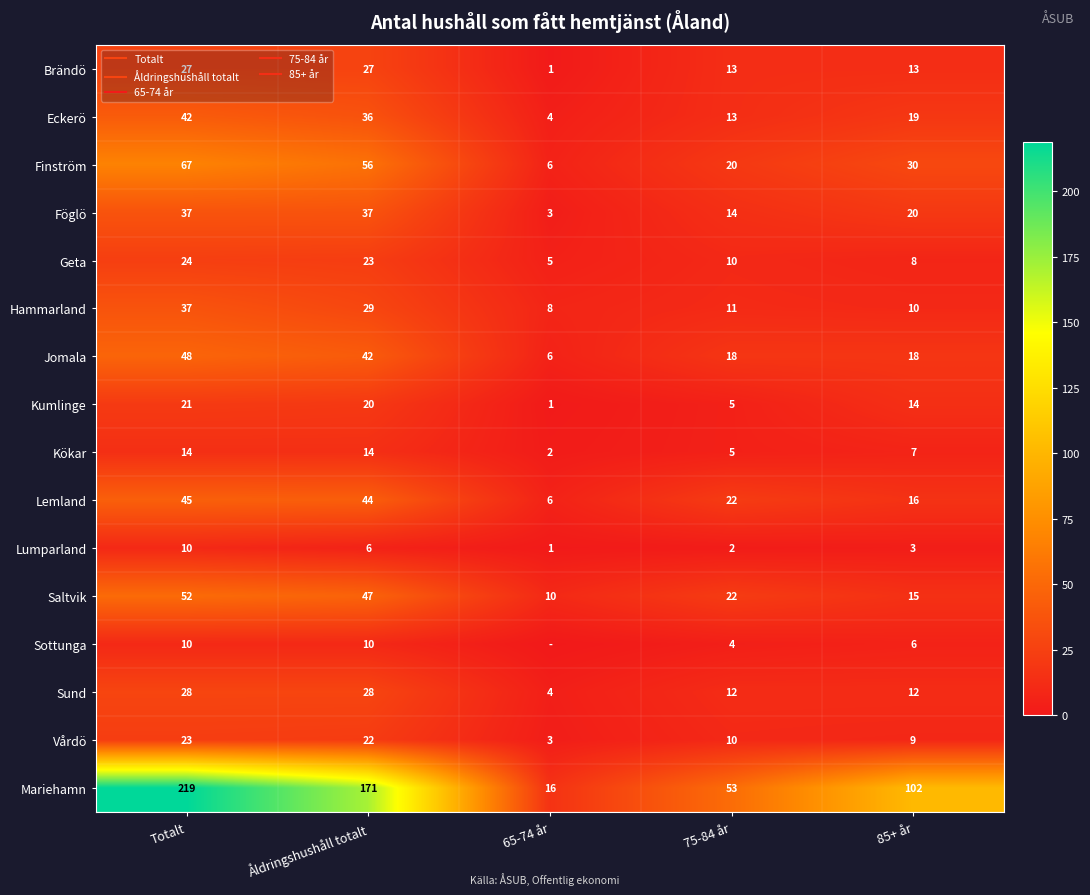

What is the sum of all Sottunga values?

30